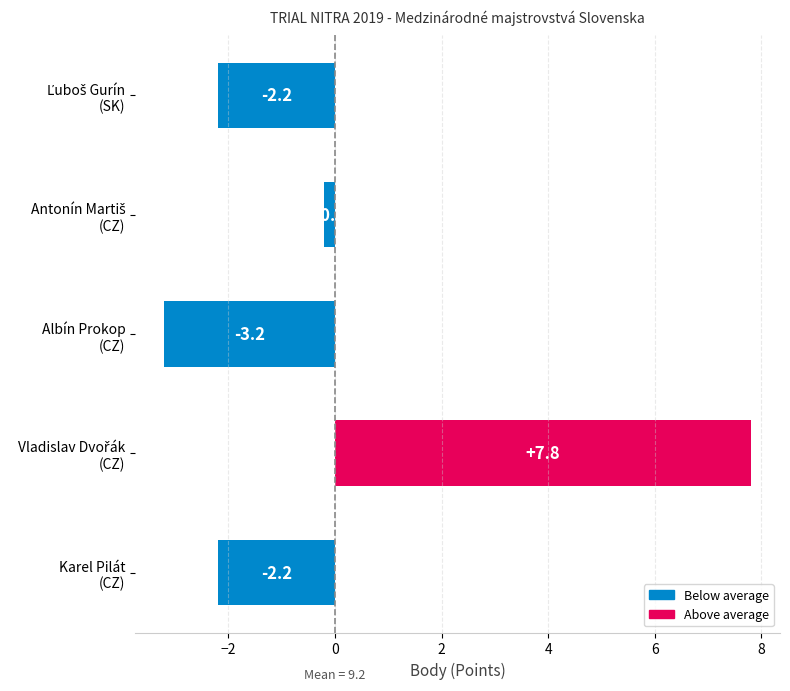

What is the difference between the maximum and second lowest values?

10.0